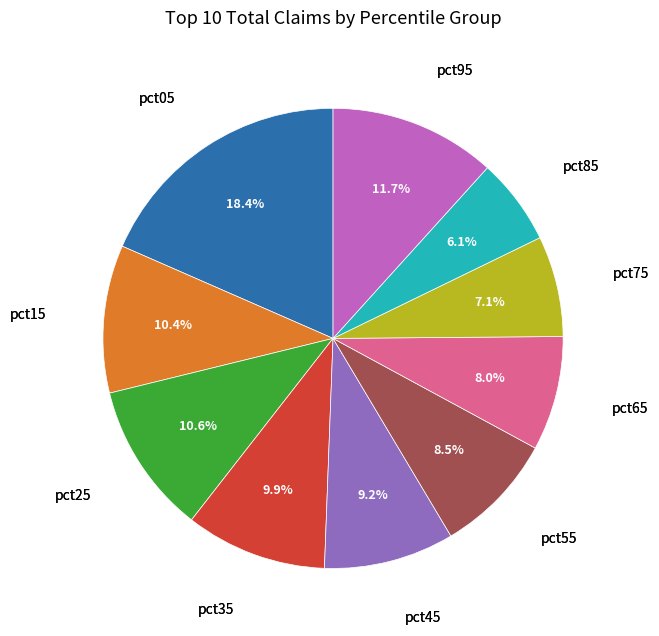

Is there a majority slice in this chart?

No